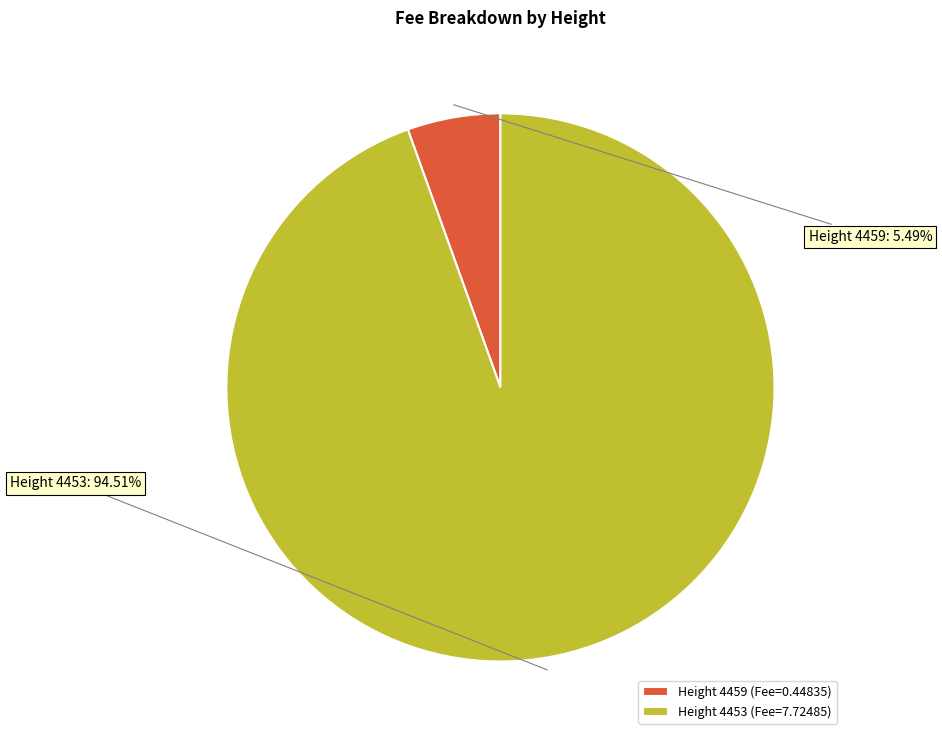

Which category accounts for the majority?

Height 4453 (Fee=7.72485)